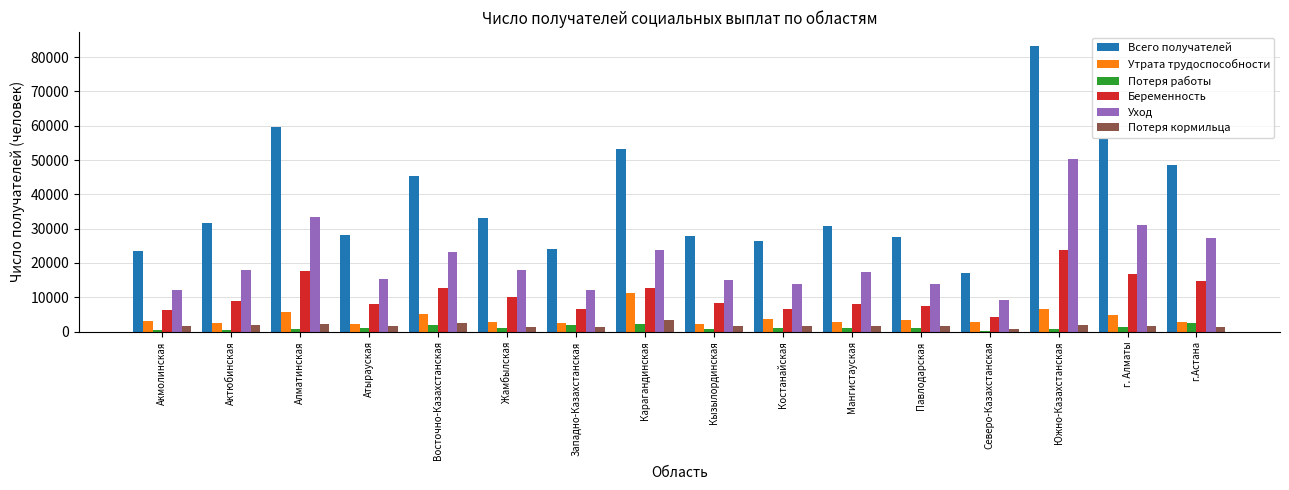

What is the lowest value of the Всего получателей series?

17176